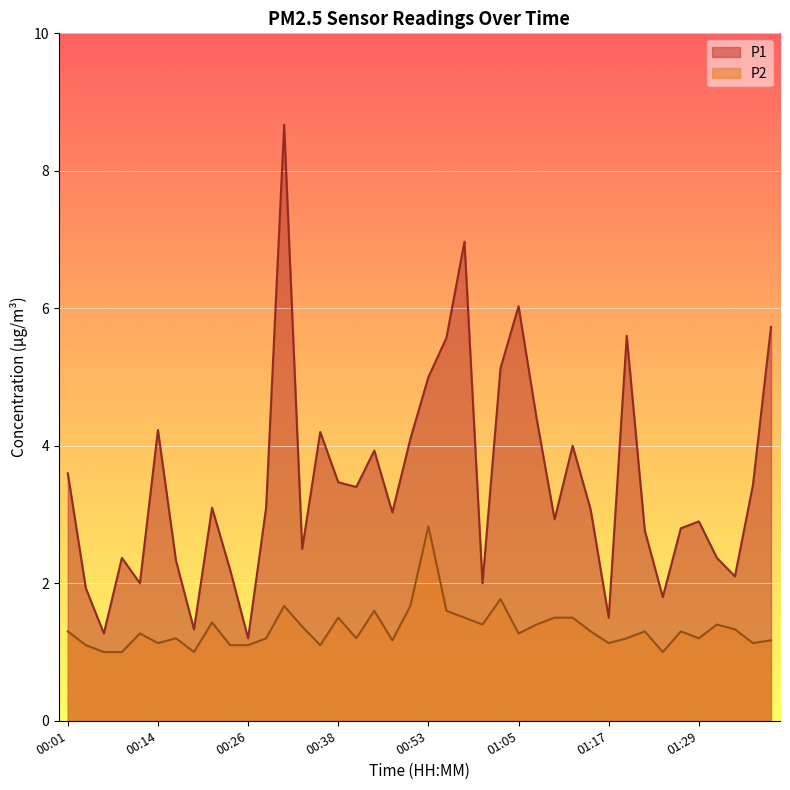

True or false: P1 has a value of 11.7 at 00:31.

False